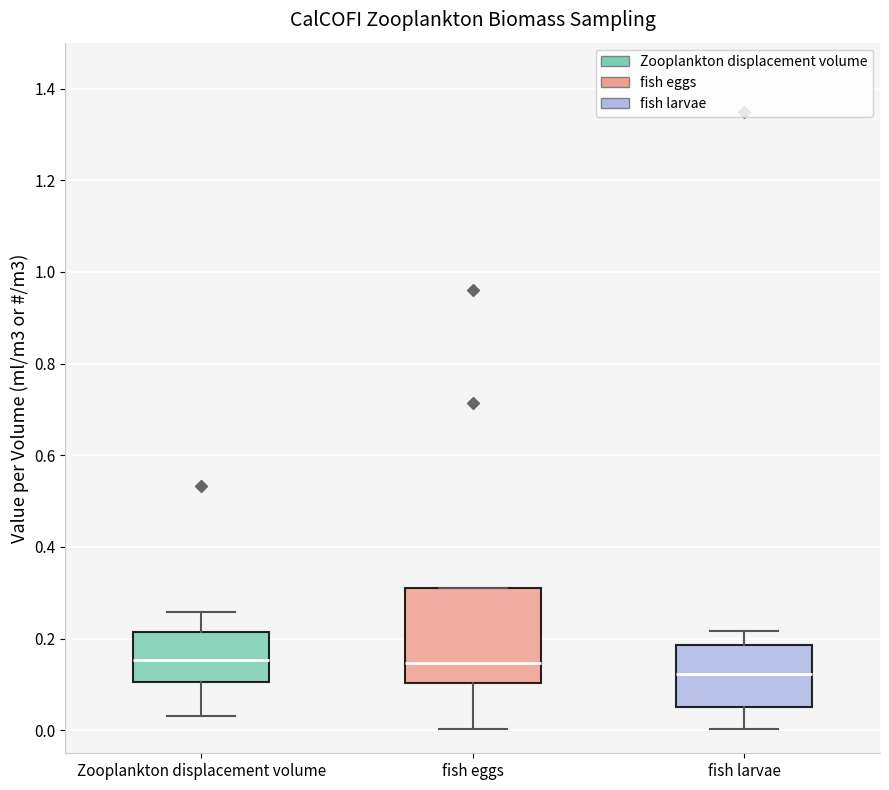

Comparing the boxes themselves (not the whiskers), which one is the tallest?

fish eggs